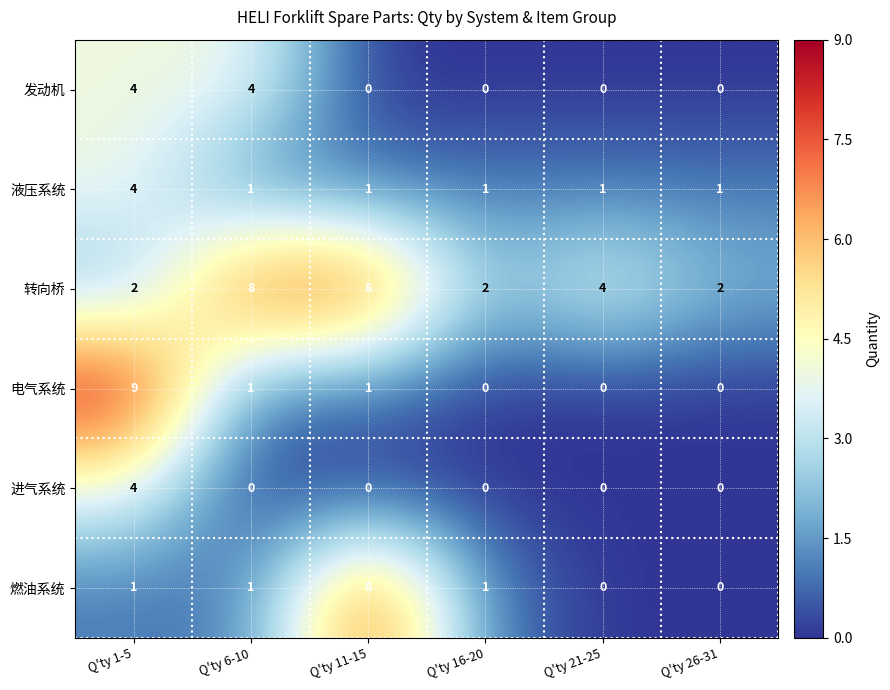

What is the maximum value shown in the chart?

9